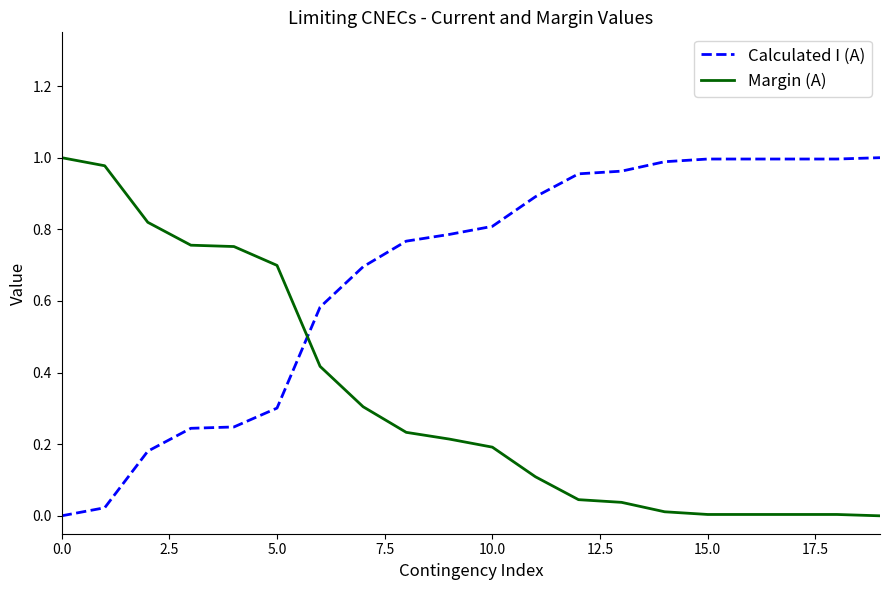

How many intersections are there between Margin (A) and Calculated I (A)?

1